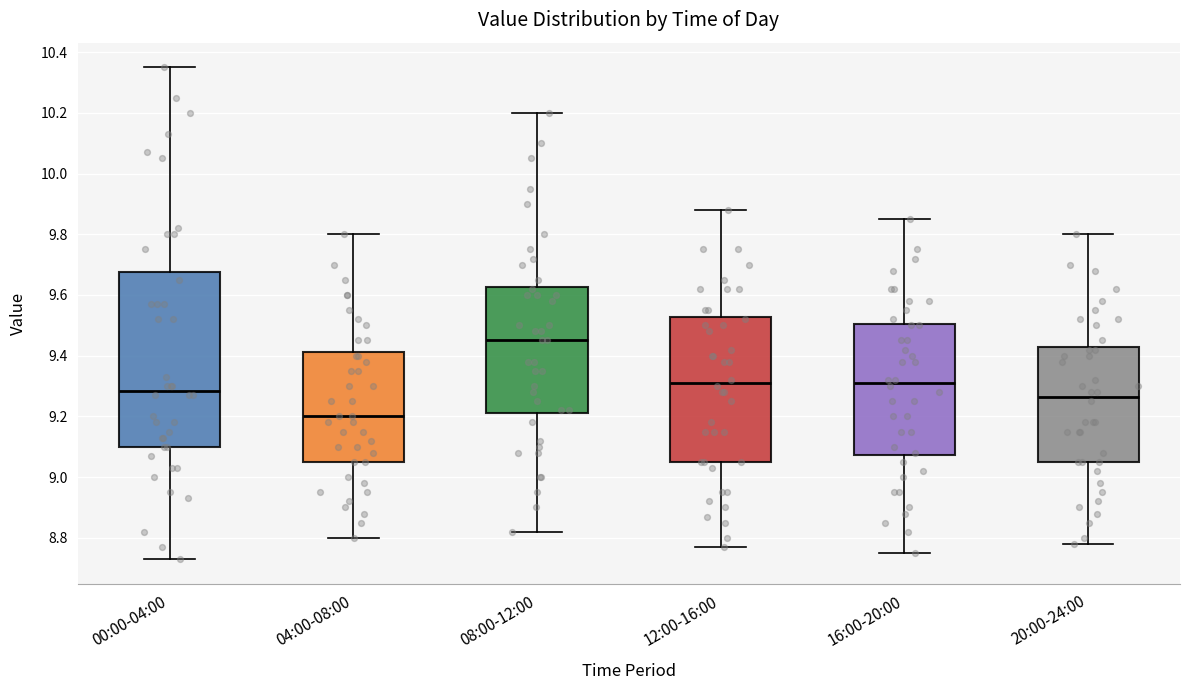

Which box has the lowest median line?

04:00-08:00